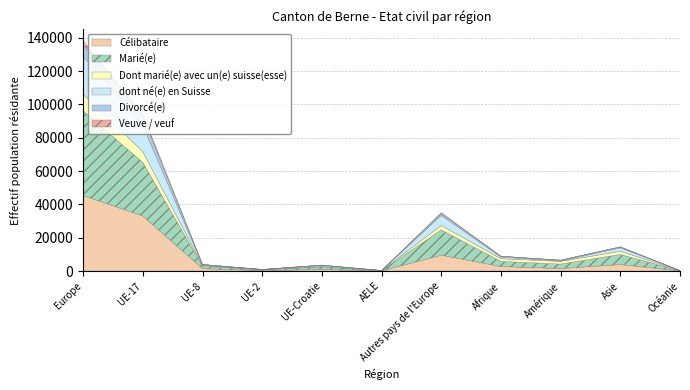

What is the label of the 2nd point from the right?

Asie